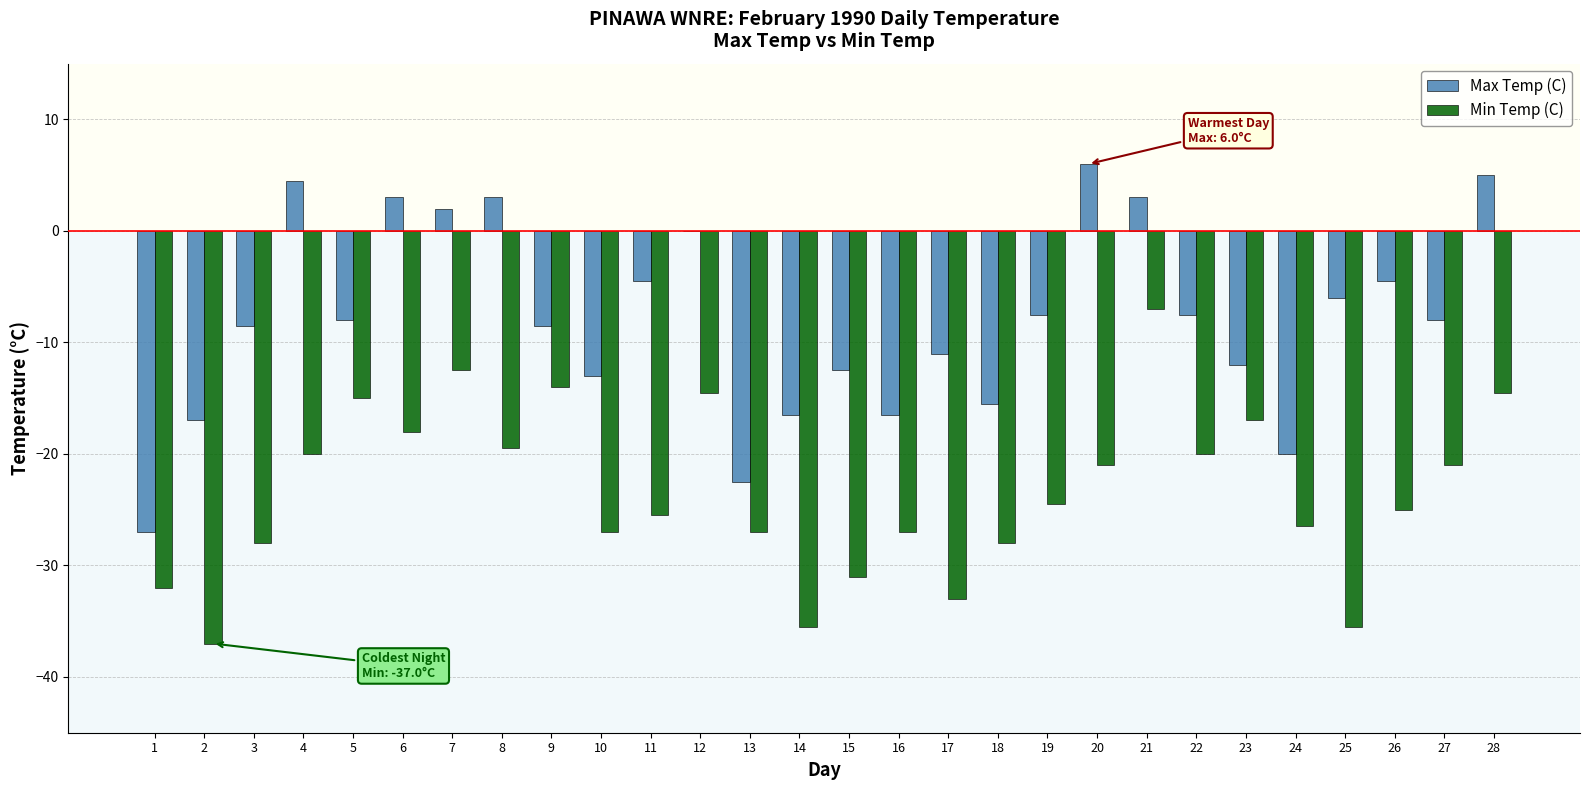

What is the approximate value of Max Temp (C) at 13?

-22.5